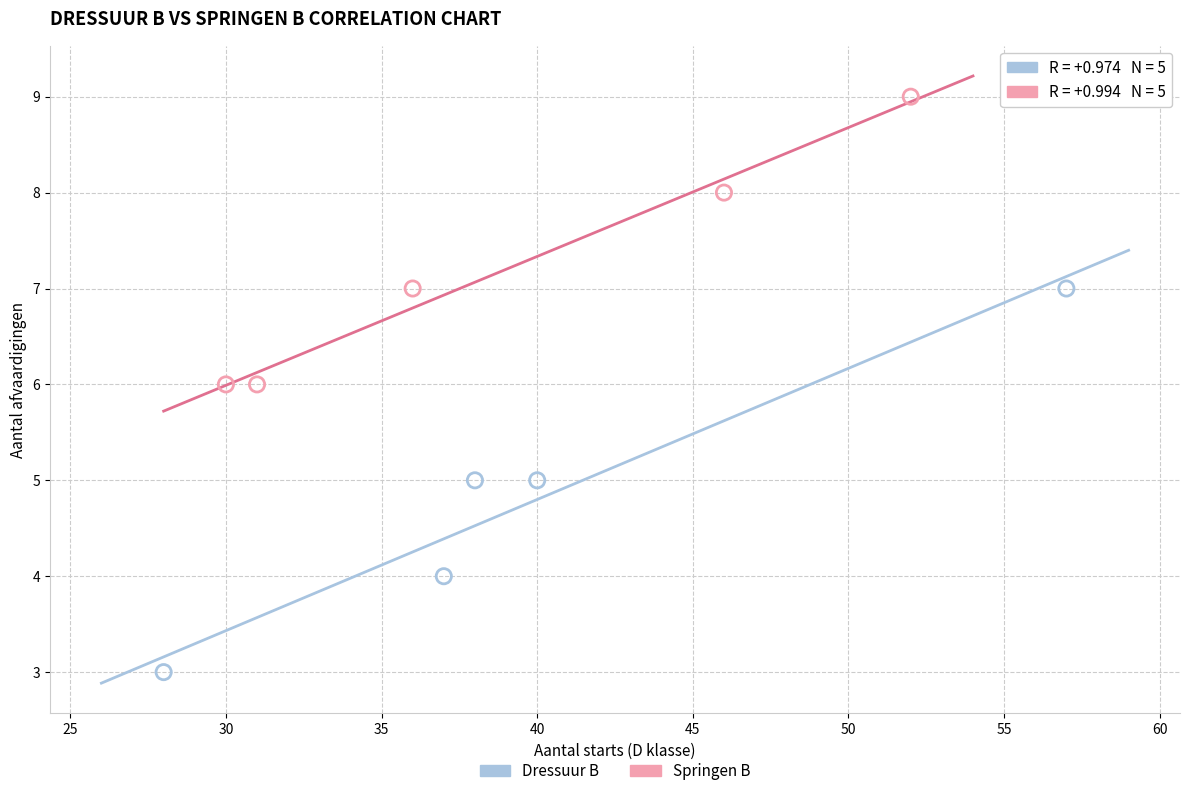

Which series contains the lowest Y value?

Dressuur B